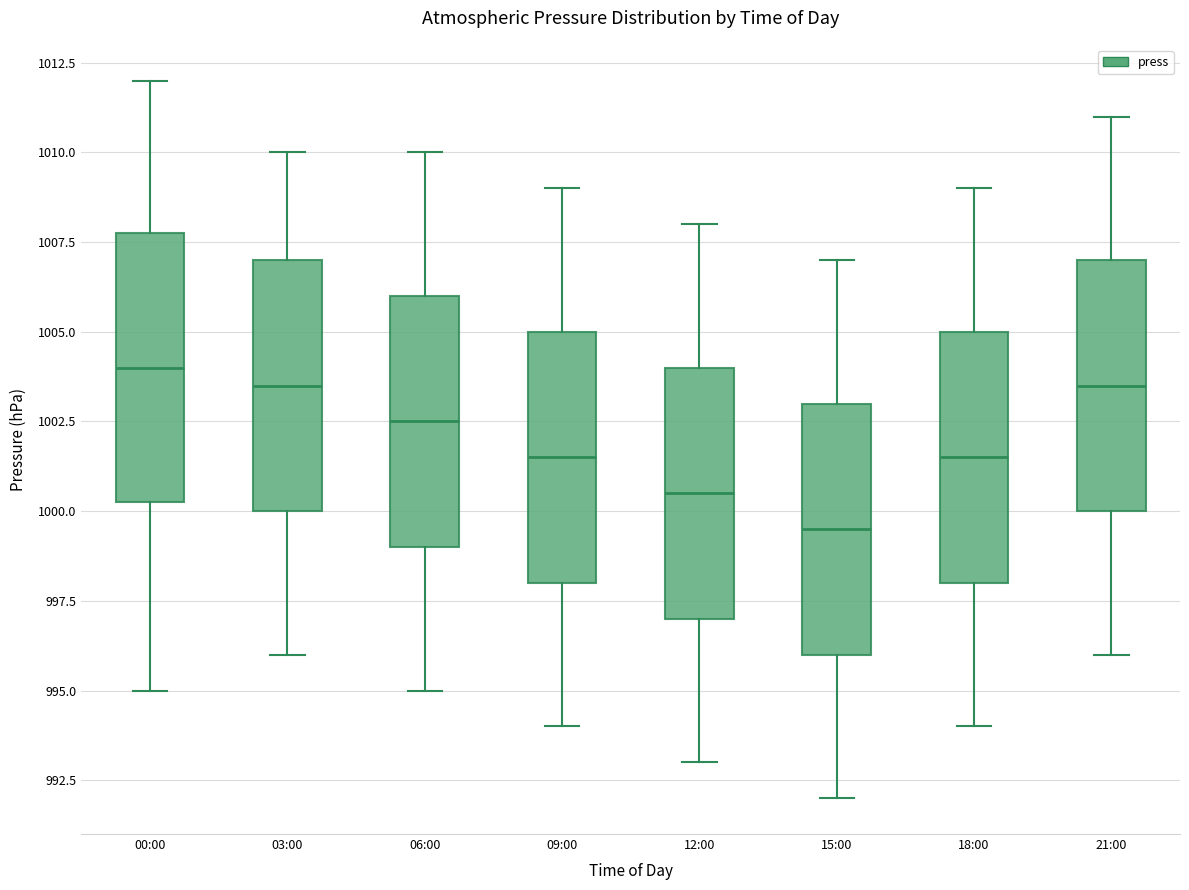

Reading left to right, read every box against the y-axis: the position of its median line, the range the box covers, and the ends of its whiskers. The values are not printed on the chart, so give them approximately, as read against the axis.

00:00: median 1004.0, box 1000.5 to 1008.0, whiskers 995.0 to 1012.0
03:00: median 1003.5, box 1000.0 to 1007.0, whiskers 996.0 to 1010.0
06:00: median 1002.5, box 999.0 to 1006.0, whiskers 995.0 to 1010.0
09:00: median 1001.5, box 998.0 to 1005.0, whiskers 994.0 to 1009.0
12:00: median 1000.5, box 997.0 to 1004.0, whiskers 993.0 to 1008.0
15:00: median 999.5, box 996.0 to 1003.0, whiskers 992.0 to 1007.0
18:00: median 1001.5, box 998.0 to 1005.0, whiskers 994.0 to 1009.0
21:00: median 1003.5, box 1000.0 to 1007.0, whiskers 996.0 to 1011.0